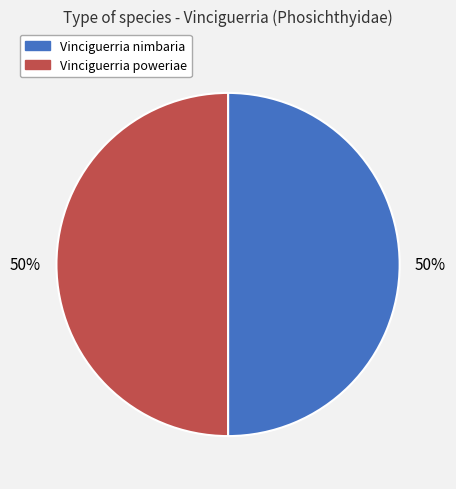

Is the sum of Vinciguerria poweriae and Vinciguerria nimbaria greater than half?

Yes